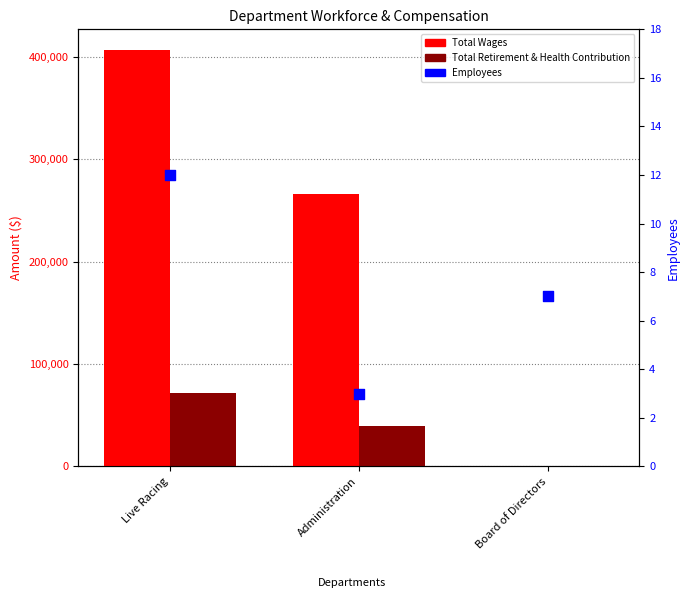

Which series contains the lowest Y value?

Total Wages